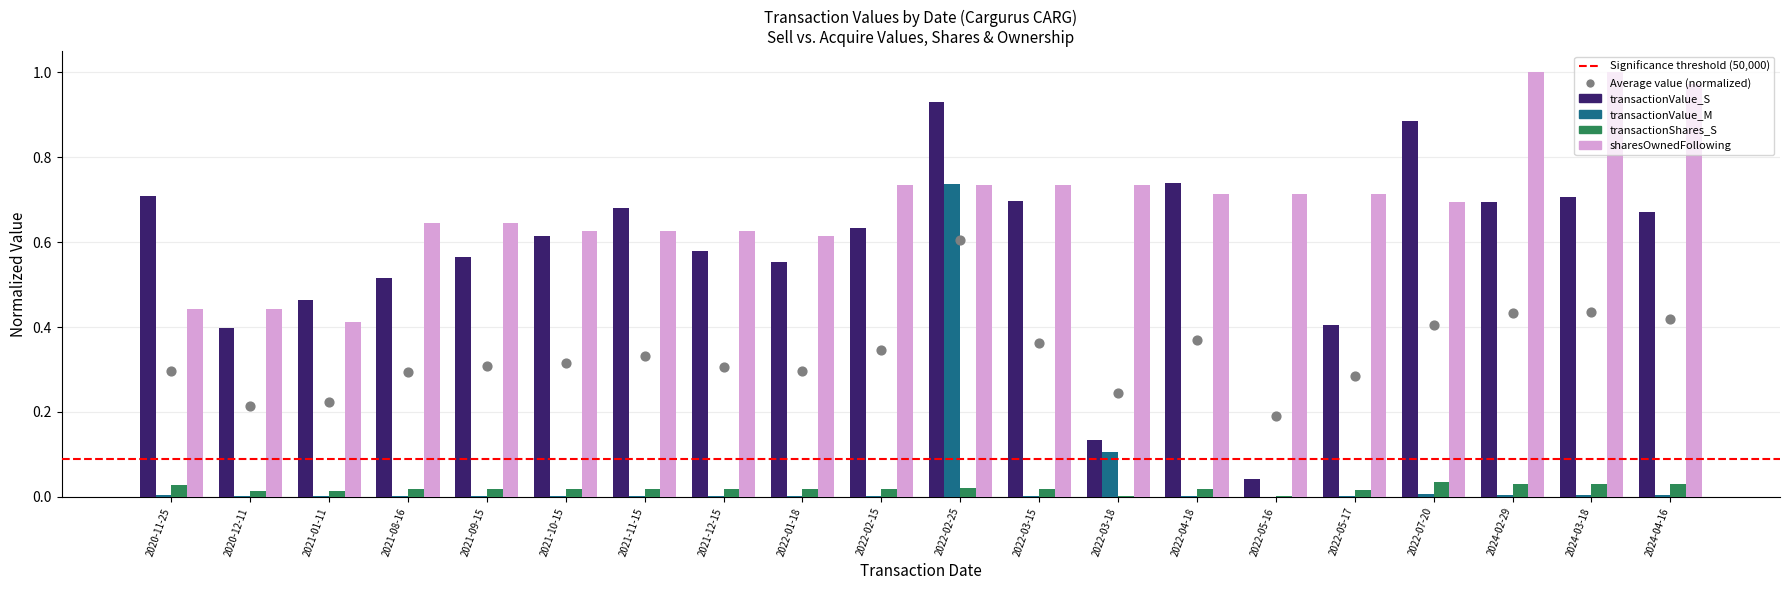

Is the value of transactionValue_S at 2020-12-11 greater than the value of transactionValue_M at 2020-12-11?

Yes